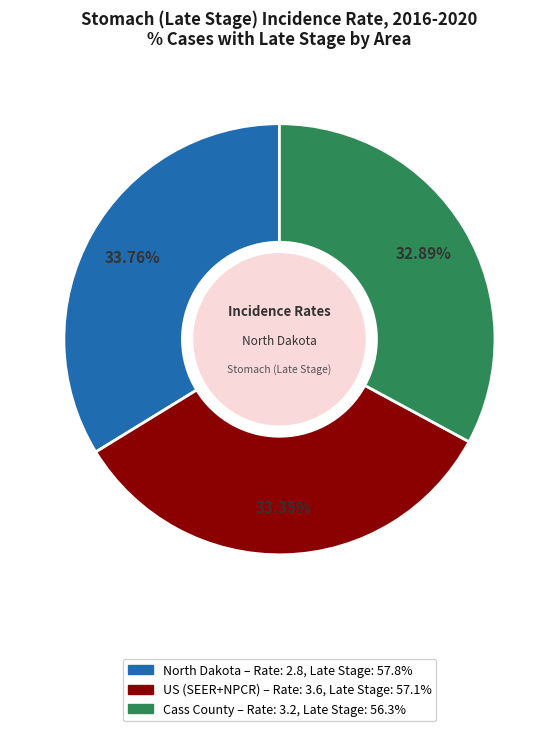

Is there any slice that represents more than half of the pie?

No